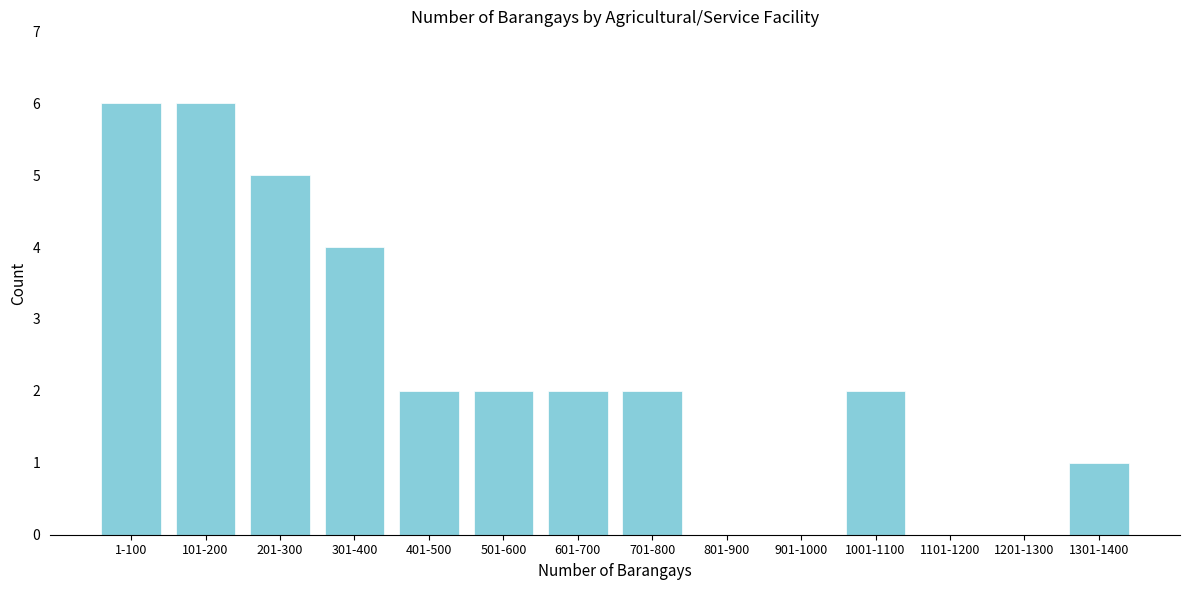

Reading left to right, extract all data points from this chart.

1-100=6	101-200=6	201-300=5	301-400=4	401-500=2	501-600=2	601-700=2	701-800=2	801-900=0	901-1000=0	1001-1100=2	1101-1200=0	1201-1300=0	1301-1400=1